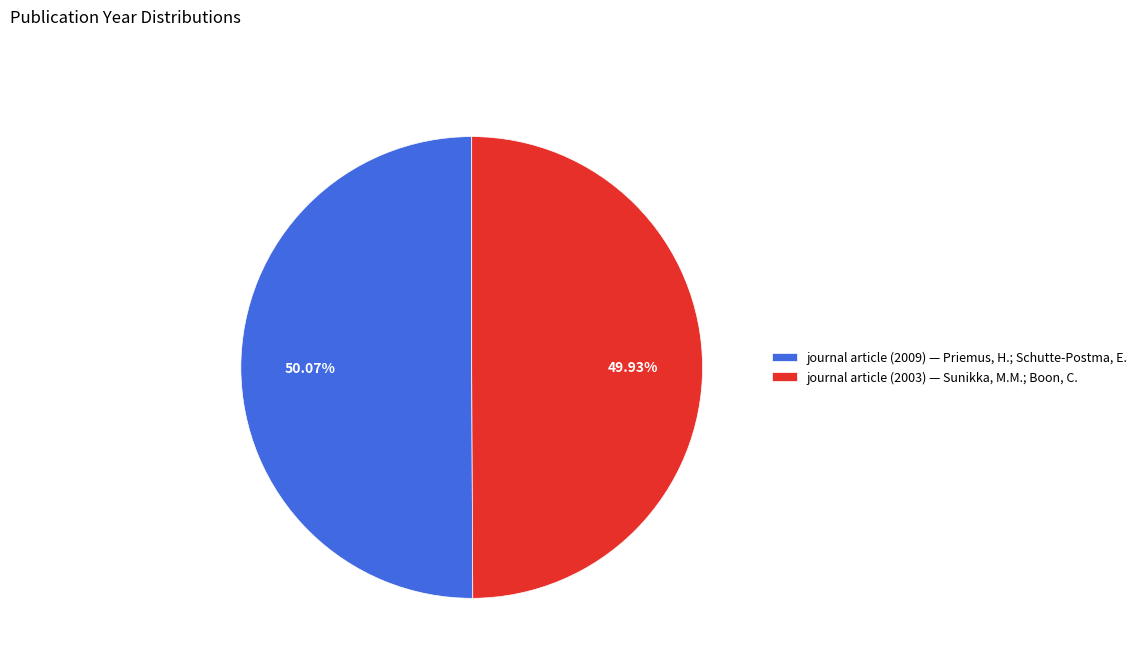

What is the ratio of the value at journal article (2003) — Sunikka, M.M.; Boon, C. to the value at journal article (2009) — Priemus, H.; Schutte-Postma, E.?

1.0